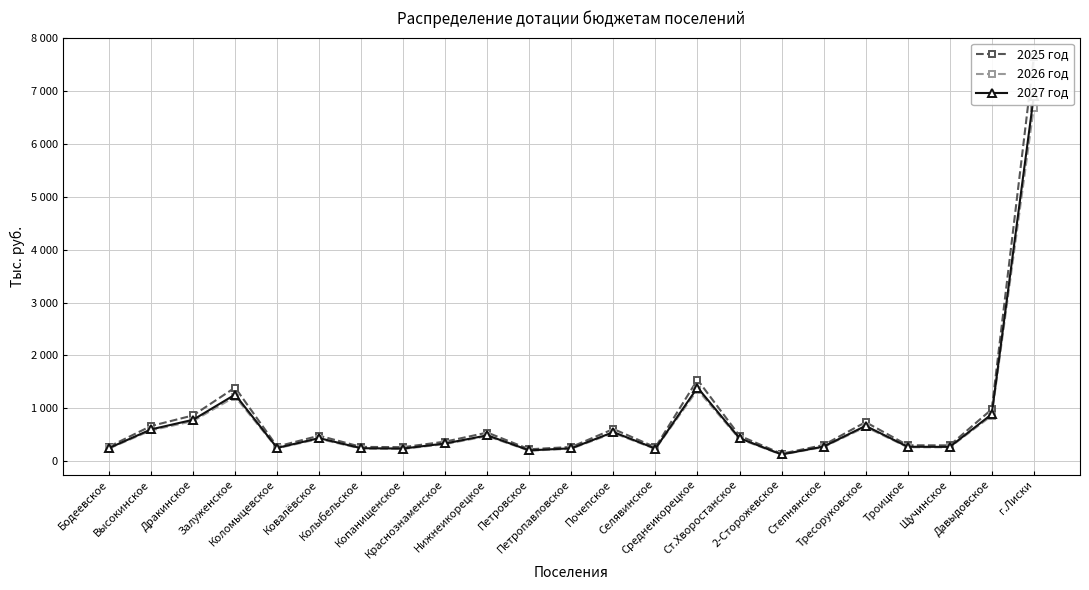

Reading left to right, what are all the values shown in this chart?

2025 год: Бодеевское=273	Высокинское=664	Дракинское=865	Залуженское=1392	Коломыцевское=276	Ковалёвское=481	Колыбельское=269	Копанищенское=264	Краснознаменское=369	Нижнеикорецкое=540	Петровское=224	Петропавловское=268	Почепское=607	Селявинское=262	Среднеикорецкое=1540	Ст.Хворостанское=480	2-Сторожевское=140	Степнянское=304	Тресоруковское=738	Троицкое=300	Щучинское=298	Давыдовское=980	г.Лиски=7637
2026 год: Бодеевское=239	Высокинское=581	Дракинское=758	Залуженское=1219	Коломыцевское=242	Ковалёвское=421	Колыбельское=236	Копанищенское=231	Краснознаменское=323	Нижнеикорецкое=473	Петровское=197	Петропавловское=235	Почепское=532	Селявинское=230	Среднеикорецкое=1349	Ст.Хворостанское=420	2-Сторожевское=122	Степнянское=267	Тресоруковское=646	Троицкое=263	Щучинское=261	Давыдовское=859	г.Лиски=6690
2027 год: Бодеевское=247	Высокинское=600	Дракинское=782	Залуженское=1259	Коломыцевское=250	Ковалёвское=435	Колыбельское=244	Копанищенское=238	Краснознаменское=334	Нижнеикорецкое=488	Петровское=203	Петропавловское=243	Почепское=549	Селявинское=237	Среднеикорецкое=1392	Ст.Хворостанское=434	2-Сторожевское=126	Степнянское=275	Тресоруковское=667	Троицкое=272	Щучинское=269	Давыдовское=887	г.Лиски=6905